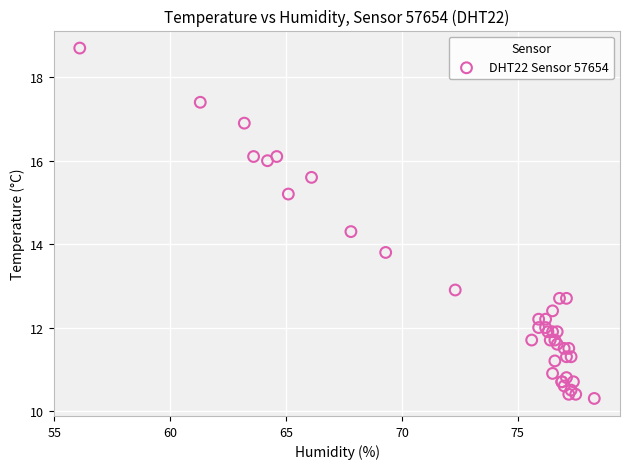

What Y value in the scatter plot is closest to 14?

13.8